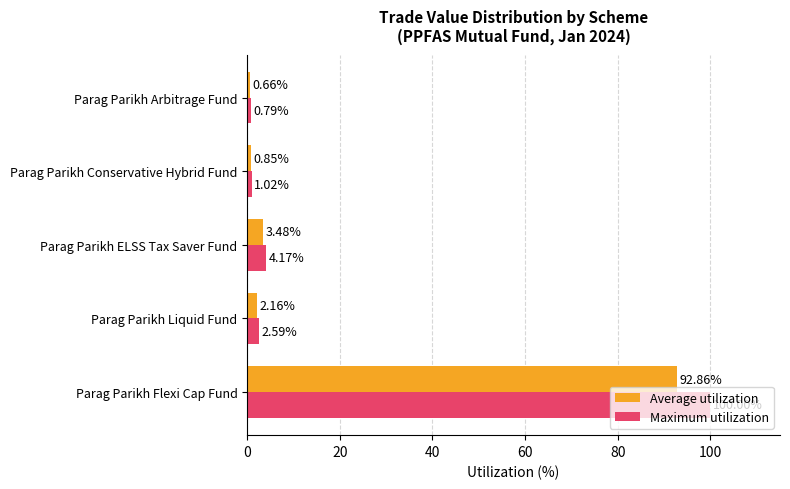

Which category has the lowest value across all series?

Parag Parikh Arbitrage Fund